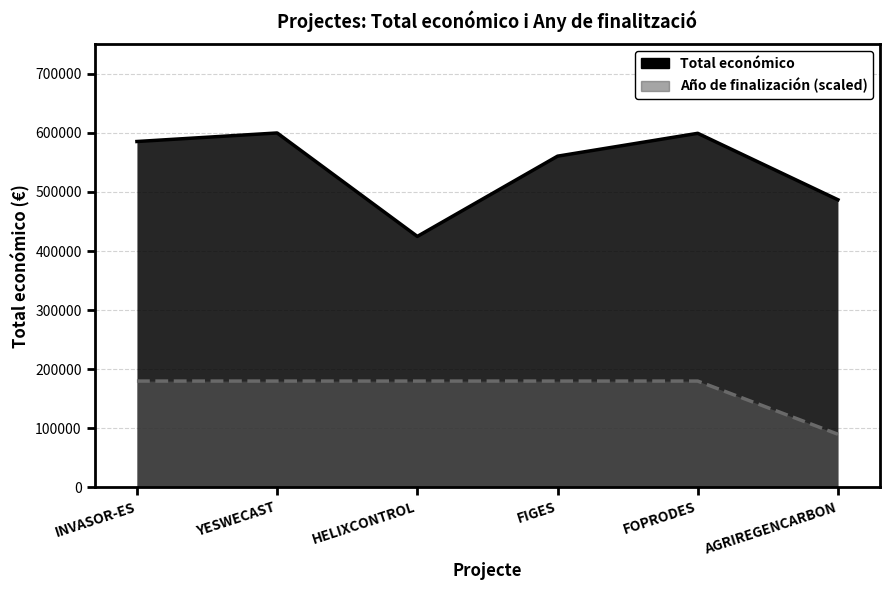

At which label is Total económico closest to 512256?

AGRIREGENCARBON